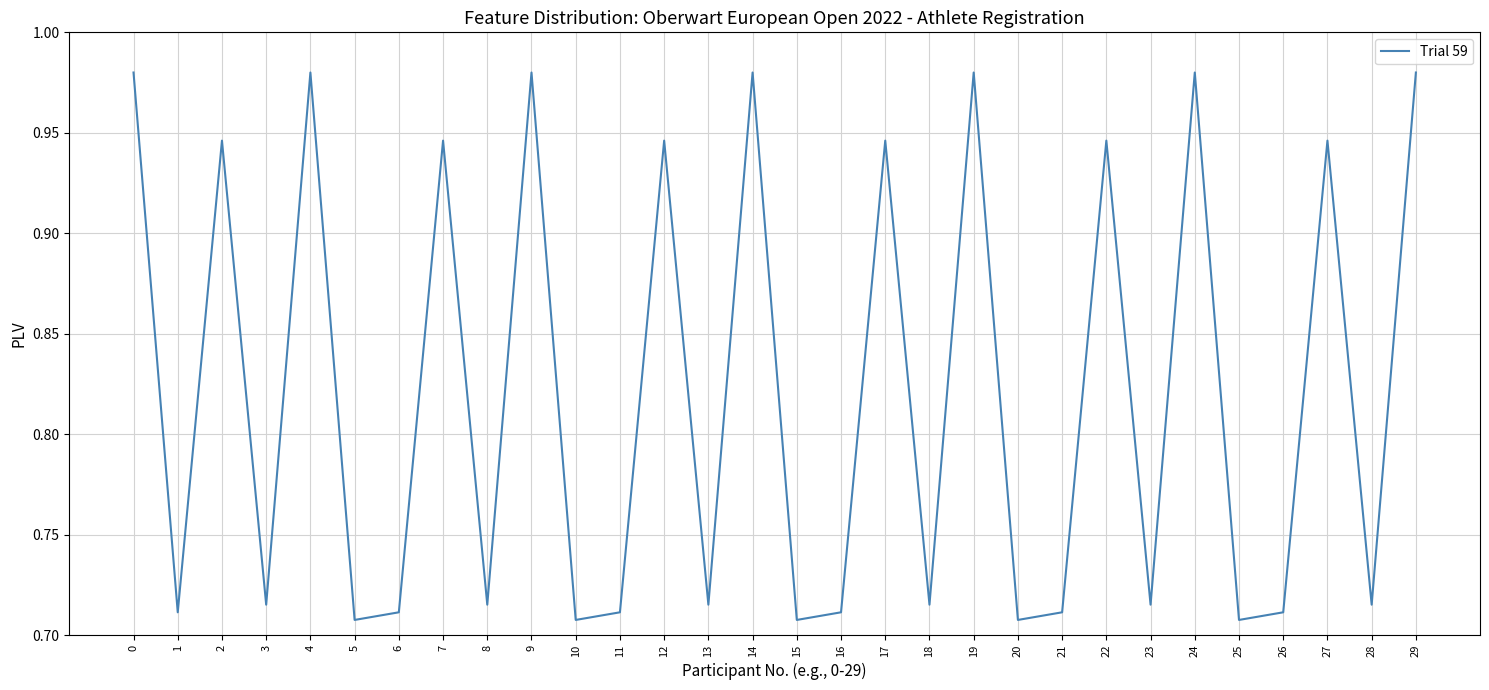

Does the chart have visible grid lines?

Yes